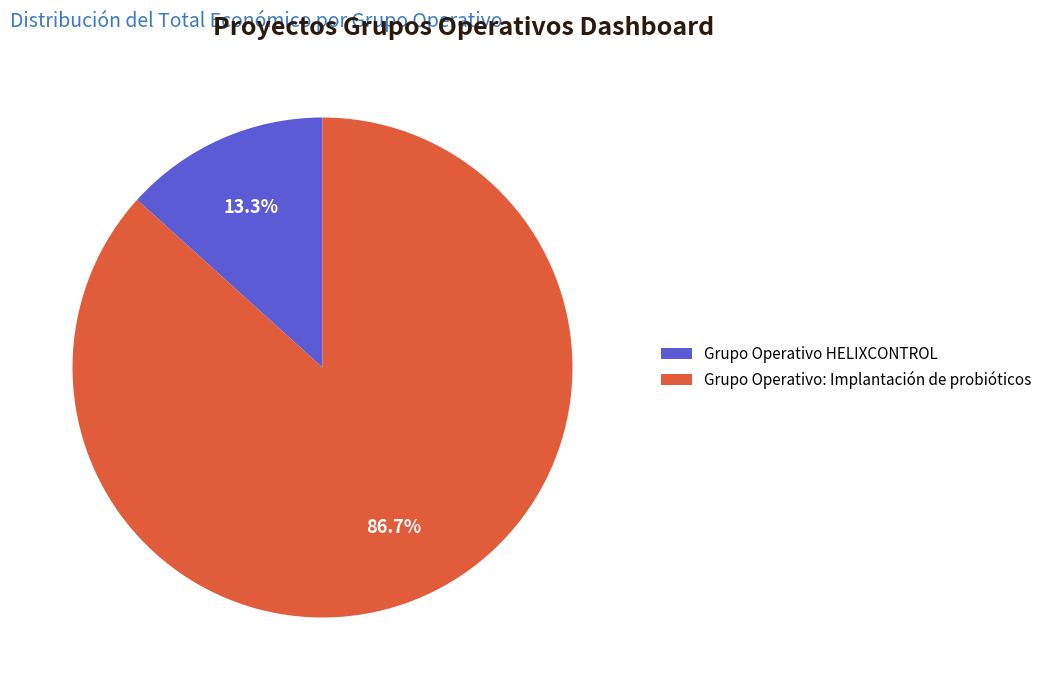

Count the number of slices in the pie.

2